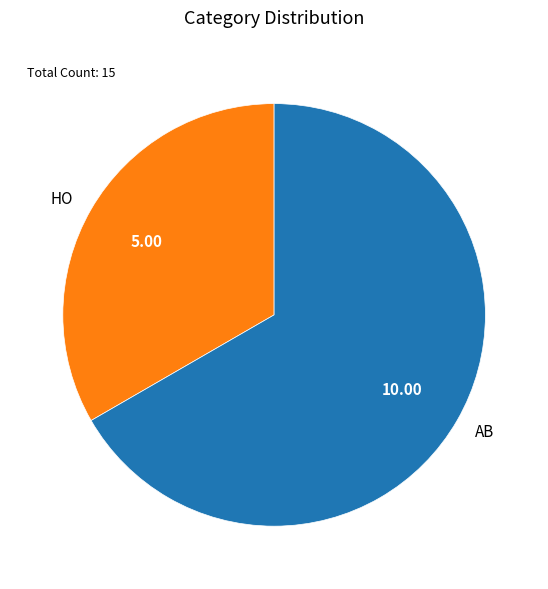

Which category accounts for the majority?

AB